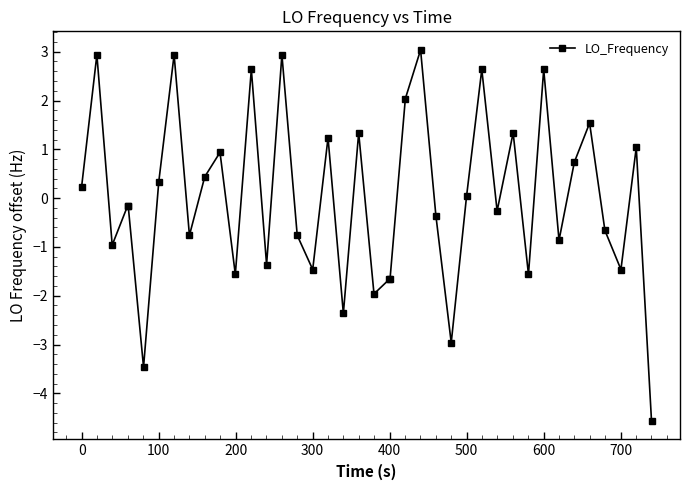

Count the number of categories in the chart.

40